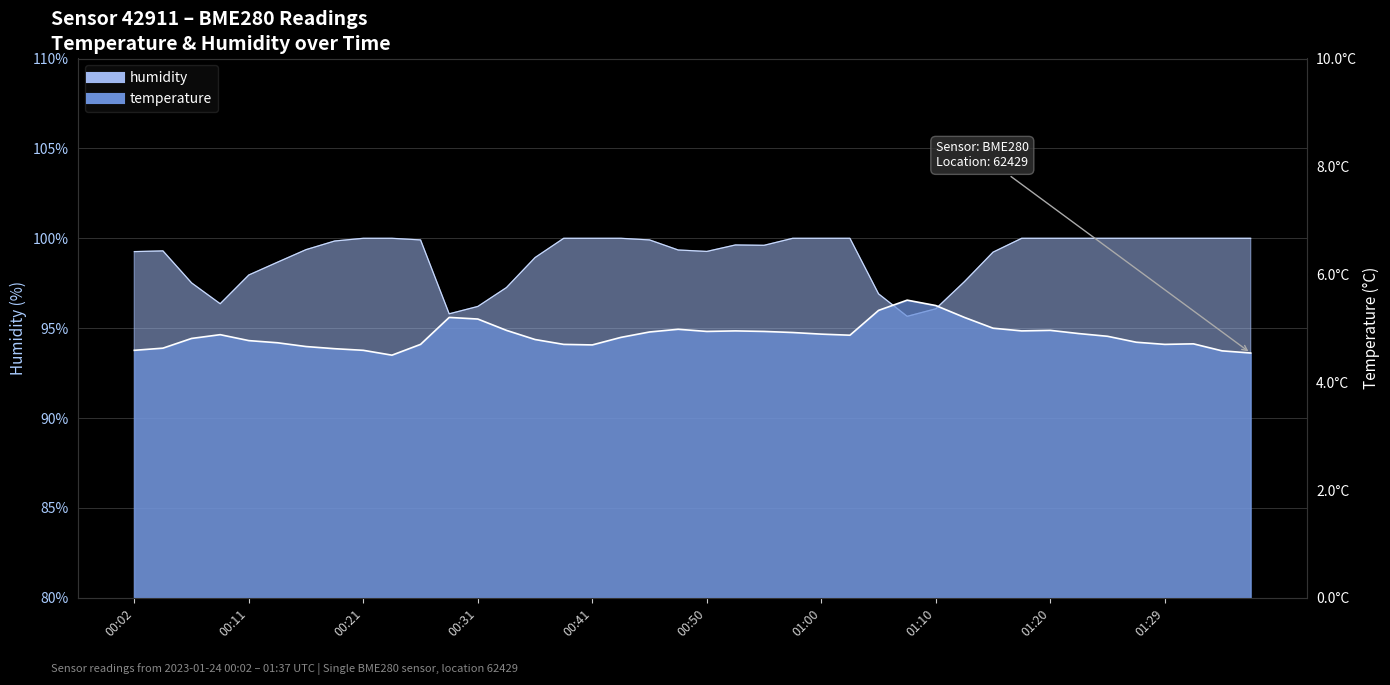

What is the difference between the highest and lowest values at 01:15?

94.2